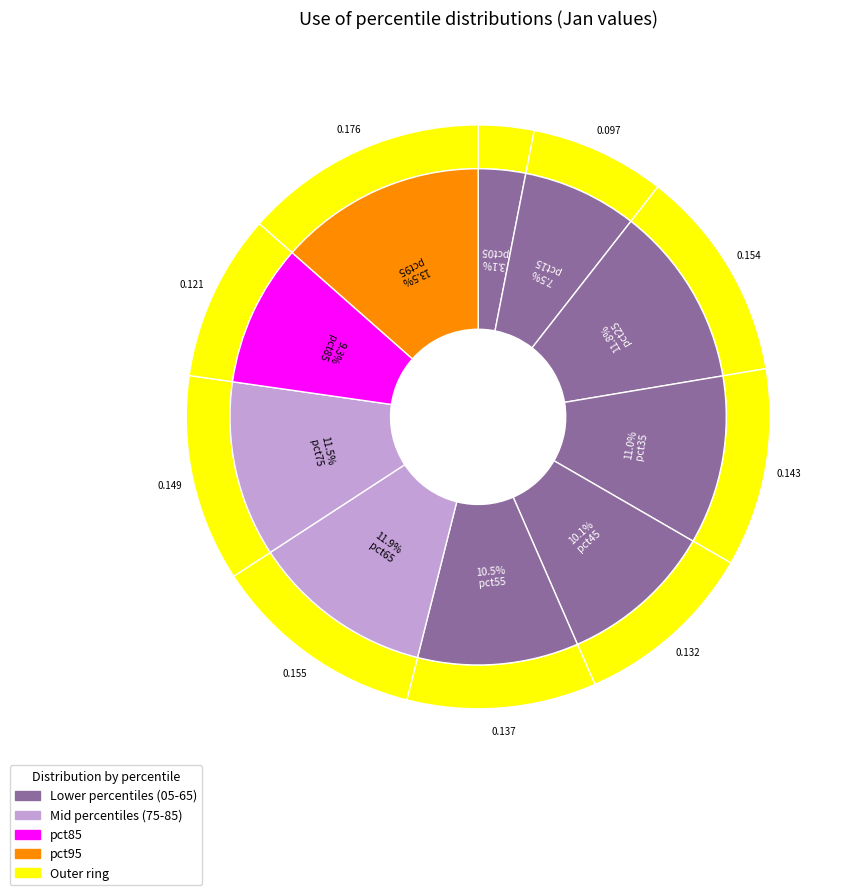

How many slices are in this pie chart?

10